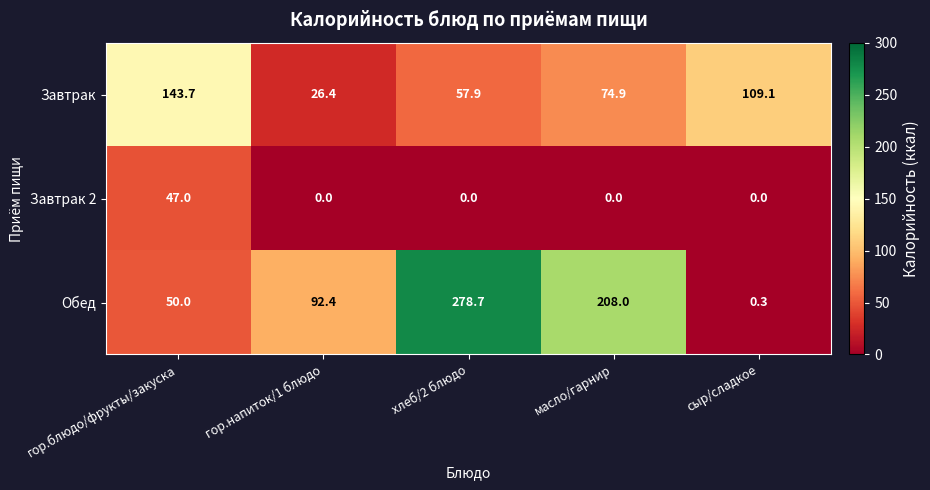

At which label does Завтрак 2 reach its peak?

гор.блюдо/фрукты/закуска